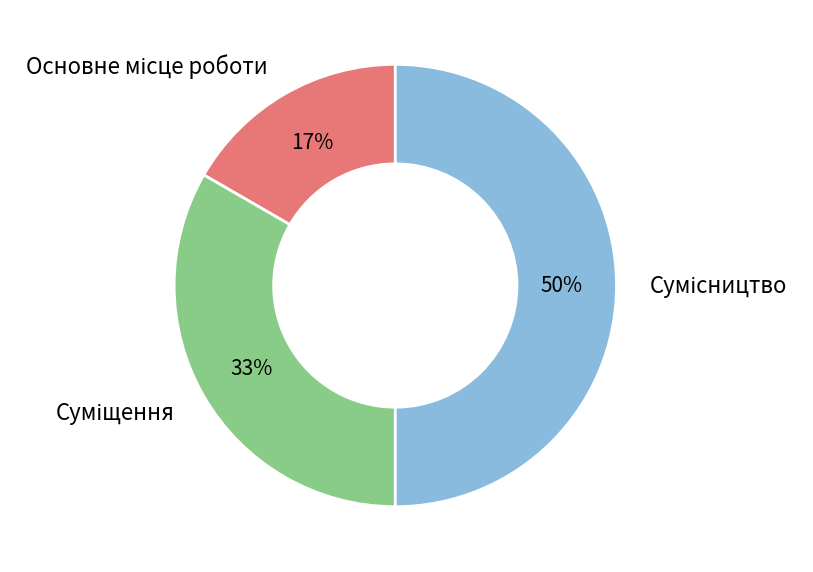

To the nearest percent, what is the difference between the largest and smallest slice percentages?

33%